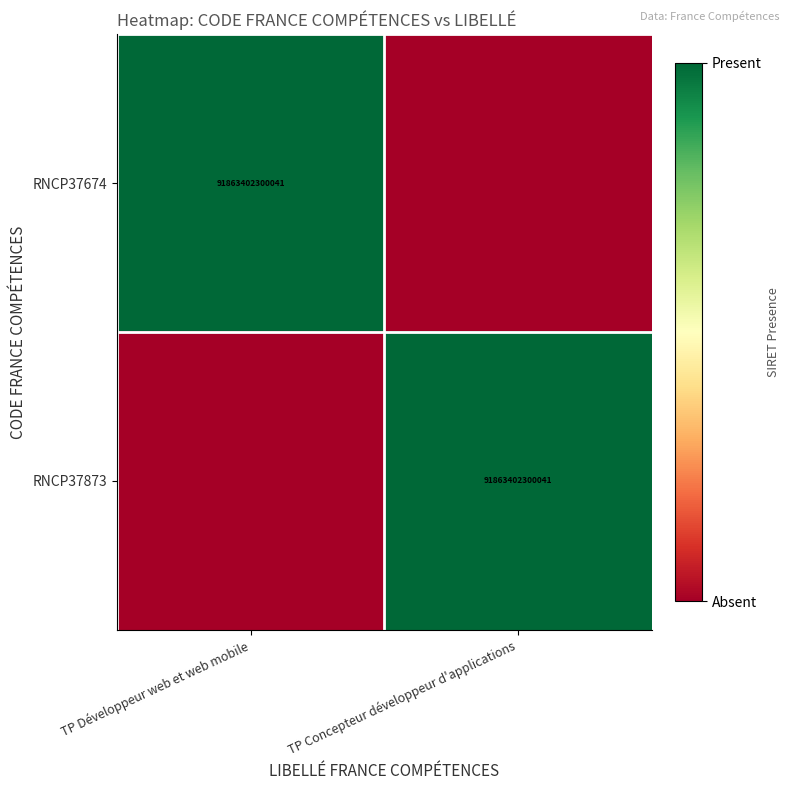

True or false: RNCP37674 has a value of 91863402300041 at TP Développeur web et web mobile.

True